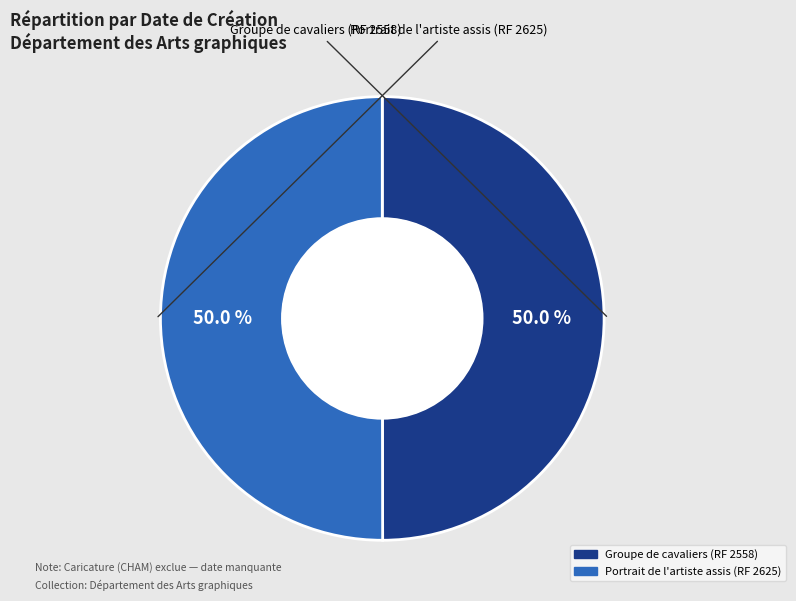

What is the ratio of the value at Portrait de l'artiste assis (RF 2625) to the value at Groupe de cavaliers (RF 2558)?

1.0